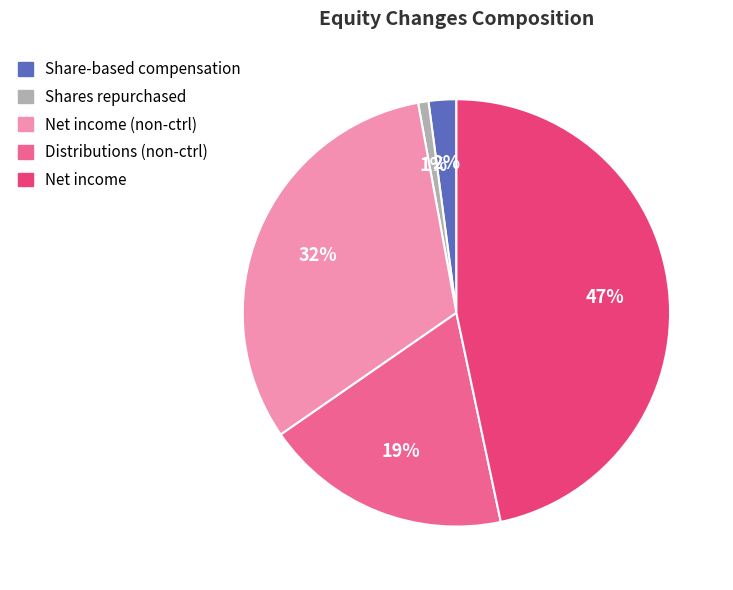

Count the number of slices in the pie.

5